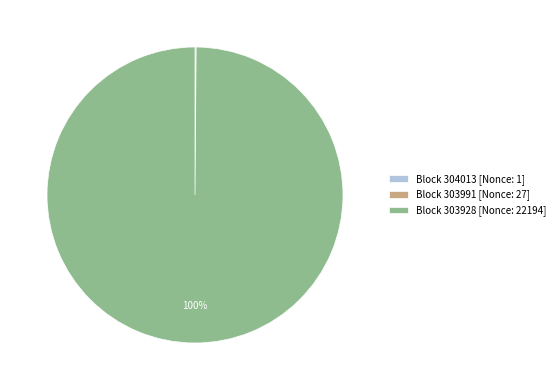

What is the majority slice?

Block 303928 [Nonce: 22194]